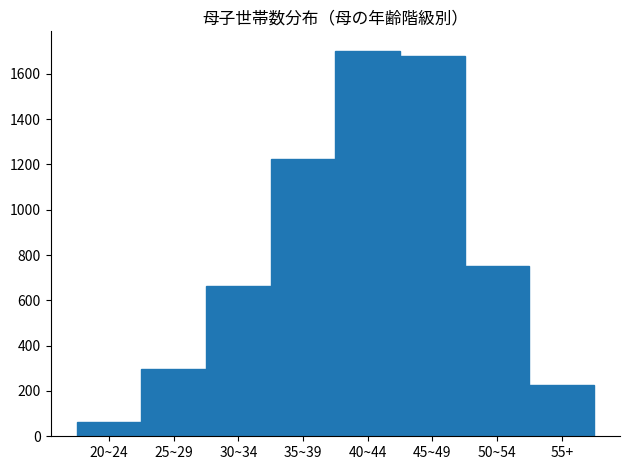

Reading right to left, transcribe all the data shown in this chart.

55+=227	50~54=751	45~49=1680	40~44=1702	35~39=1223	30~34=662	25~29=298	20~24=63